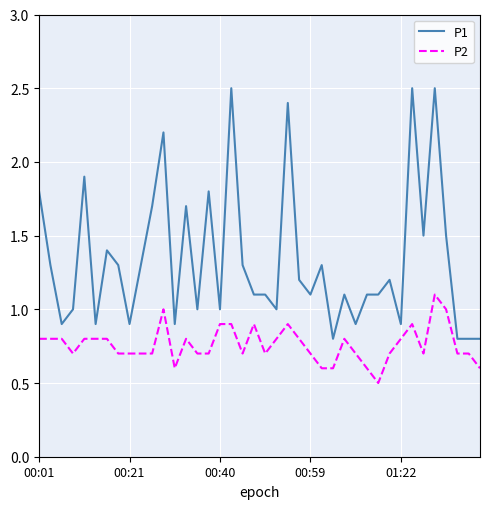

What is the average value of the P2 series?

0.8